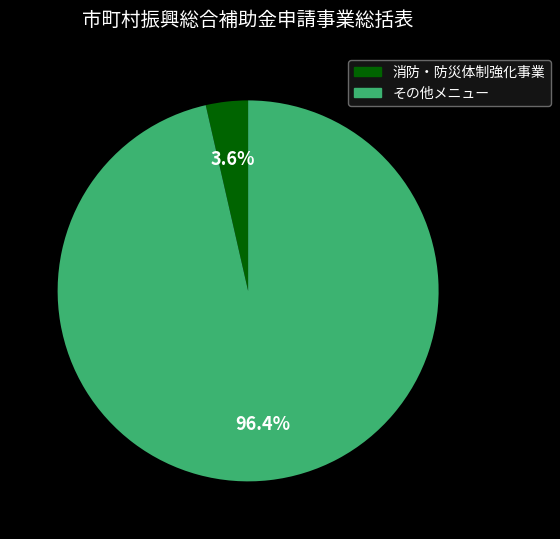

Does any single category account for the majority?

Yes